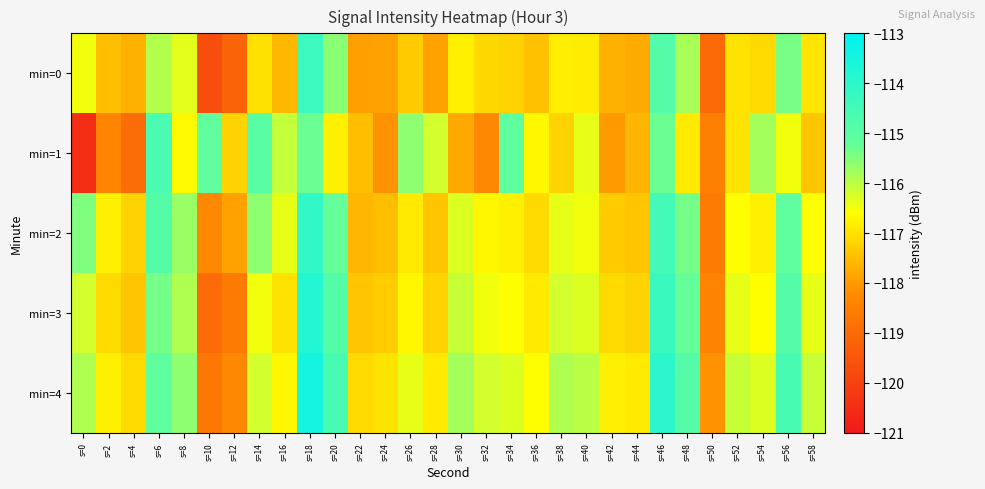

Reading left to right, extract all data points from this chart.

min=0: s=0=-116.5	s=2=-117.5	s=4=-117.7	s=6=-115.9	s=8=-116.4	s=10=-119.7	s=12=-119.2	s=14=-117.0	s=16=-117.6	s=18=-114.3	s=20=-115.6	s=22=-117.9	s=24=-117.9	s=26=-117.3	s=28=-117.9	s=30=-116.8	s=32=-117.1	s=34=-117.2	s=36=-117.5	s=38=-116.8	s=40=-116.9	s=42=-117.7	s=44=-117.8	s=46=-114.8	s=48=-115.8	s=50=-119.0	s=52=-117.0	s=54=-117.1	s=56=-115.4	s=58=-116.9
min=1: s=0=-120.5	s=2=-118.4	s=4=-118.9	s=6=-114.7	s=8=-116.7	s=10=-115.1	s=12=-117.2	s=14=-115.0	s=16=-116.1	s=18=-115.3	s=20=-116.8	s=22=-117.5	s=24=-118.1	s=26=-115.6	s=28=-116.2	s=30=-117.8	s=32=-118.3	s=34=-115.1	s=36=-116.7	s=38=-117.2	s=40=-116.4	s=42=-118.0	s=44=-117.6	s=46=-115.3	s=48=-116.9	s=50=-118.5	s=52=-117.0	s=54=-115.8	s=56=-116.5	s=58=-117.4
min=2: s=0=-115.5	s=2=-116.8	s=4=-117.2	s=6=-114.9	s=8=-115.7	s=10=-118.3	s=12=-117.9	s=14=-115.6	s=16=-116.4	s=18=-114.1	s=20=-115.2	s=22=-117.6	s=24=-117.5	s=26=-116.9	s=28=-117.4	s=30=-116.3	s=32=-116.7	s=34=-116.8	s=36=-117.1	s=38=-116.4	s=40=-116.5	s=42=-117.3	s=44=-117.4	s=46=-114.5	s=48=-115.4	s=50=-118.6	s=52=-116.6	s=54=-116.8	s=56=-115.1	s=58=-116.6
min=3: s=0=-116.2	s=2=-117.1	s=4=-117.4	s=6=-115.4	s=8=-115.9	s=10=-119.0	s=12=-118.6	s=14=-116.5	s=16=-117.0	s=18=-113.8	s=20=-114.9	s=22=-117.4	s=24=-117.3	s=26=-116.7	s=28=-117.2	s=30=-116.1	s=32=-116.5	s=34=-116.6	s=36=-116.9	s=38=-116.2	s=40=-116.3	s=42=-117.1	s=44=-117.2	s=46=-114.3	s=48=-115.2	s=50=-118.4	s=52=-116.4	s=54=-116.6	s=56=-114.9	s=58=-116.4
min=4: s=0=-115.9	s=2=-116.8	s=4=-117.1	s=6=-115.1	s=8=-115.6	s=10=-118.7	s=12=-118.3	s=14=-116.2	s=16=-116.7	s=18=-113.5	s=20=-114.6	s=22=-117.1	s=24=-117.0	s=26=-116.4	s=28=-116.9	s=30=-115.8	s=32=-116.2	s=34=-116.3	s=36=-116.6	s=38=-115.9	s=40=-116.0	s=42=-116.8	s=44=-116.9	s=46=-114.0	s=48=-114.9	s=50=-118.1	s=52=-116.1	s=54=-116.3	s=56=-114.6	s=58=-116.1